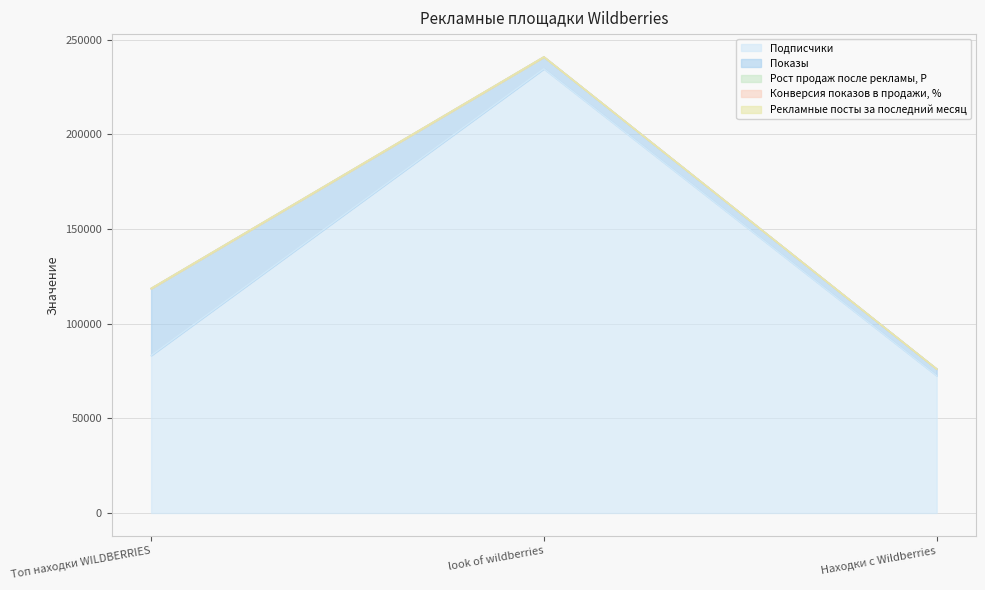

At which category is the sum across all series the highest?

look of wildberries